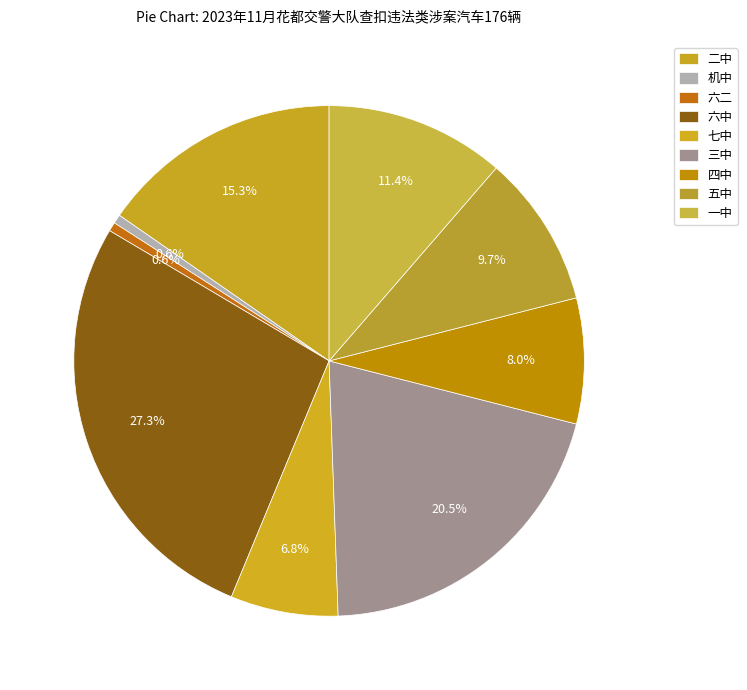

How many slices are in this pie chart?

9